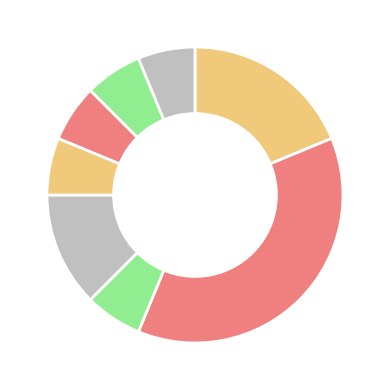

True or false: PROFICOS accounts for 17% of the total.

False